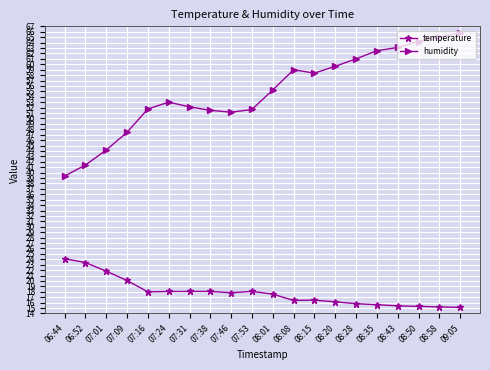

What is the value of the temperature point at the 18th from the left?

15.3